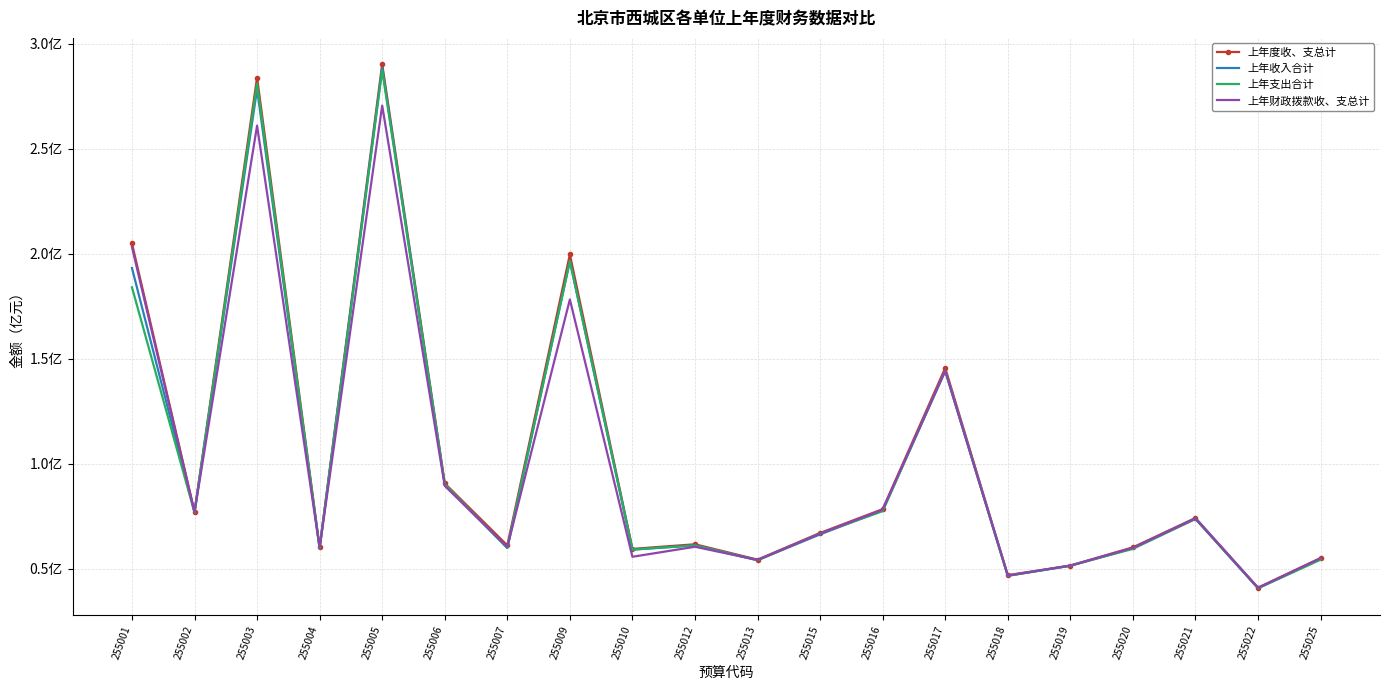

How many times do 上年收入合计 and 上年支出合计 cross each other?

10